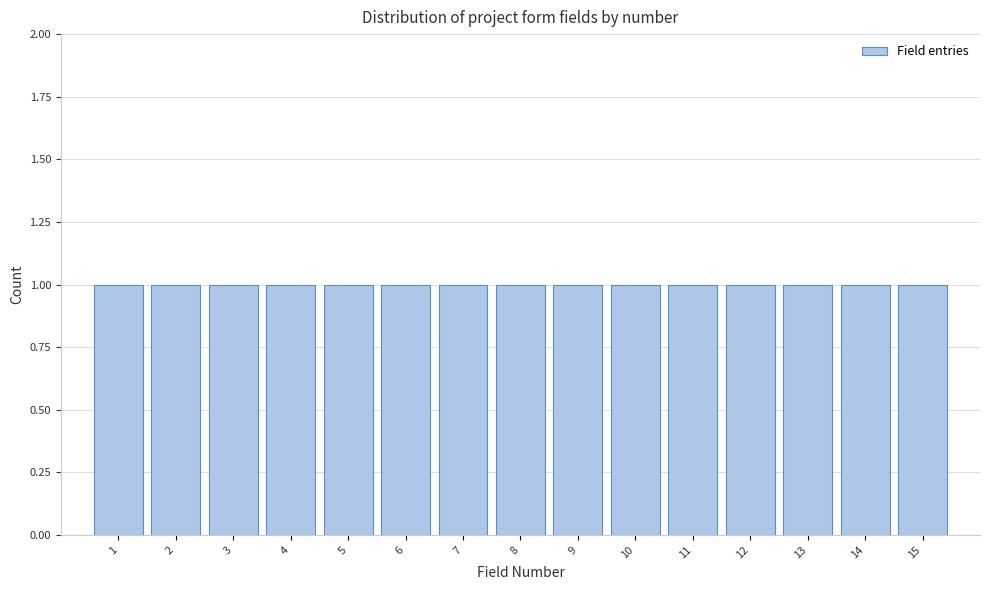

Reading left to right, list every bar in this chart as the range it spans on the x-axis followed by its height. The values are not printed on the chart, so give them approximately, as read against the axis.

0.5 to 1.5: 1
1.5 to 2.5: 1
2.5 to 3.5: 1
3.5 to 4.5: 1
4.5 to 5.5: 1
5.5 to 6.5: 1
6.5 to 7.5: 1
7.5 to 8.5: 1
8.5 to 9.5: 1
9.5 to 10.5: 1
10.5 to 11.5: 1
11.5 to 12.5: 1
12.5 to 13.5: 1
13.5 to 14.5: 1
14.5 to 15.5: 1